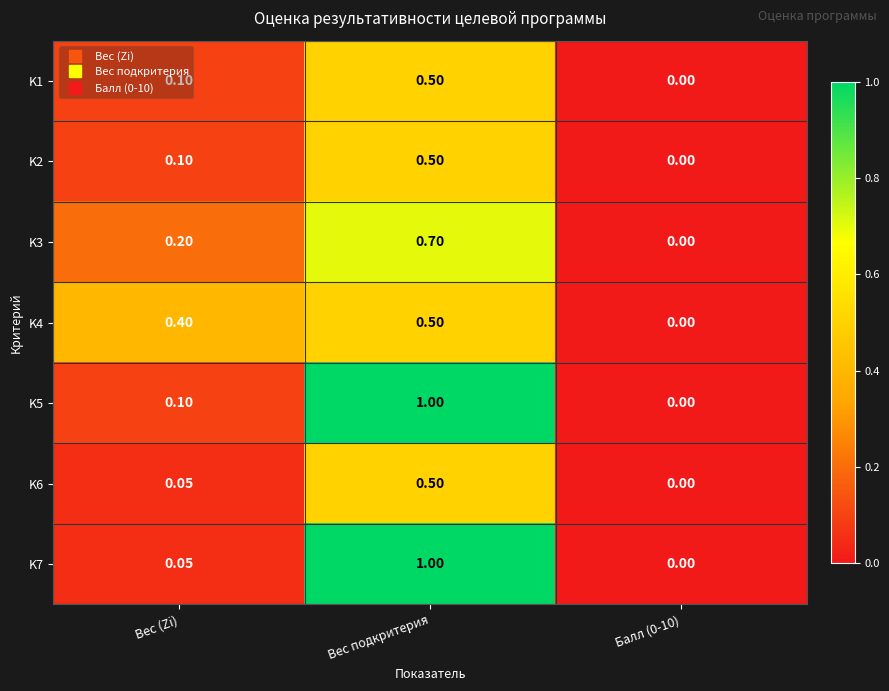

At which category does the chart reach its peak across all series?

Вес подкритерия